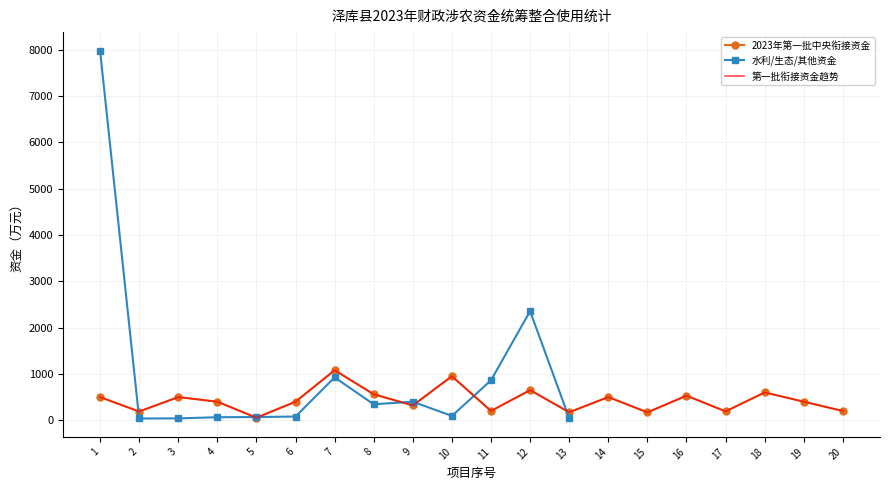

True or false: 水利/生态/其他资金 has a value of 40.0 at 3.

True